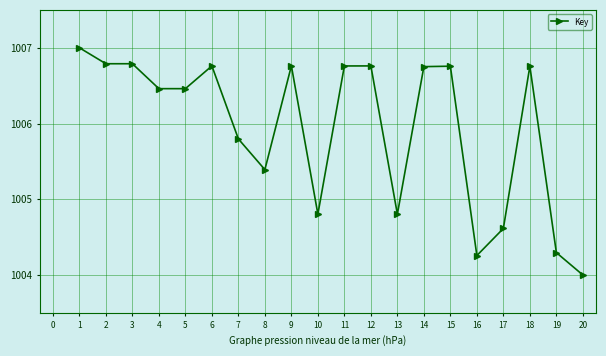

What is the sum of the values at 11 and 8?

2012.2